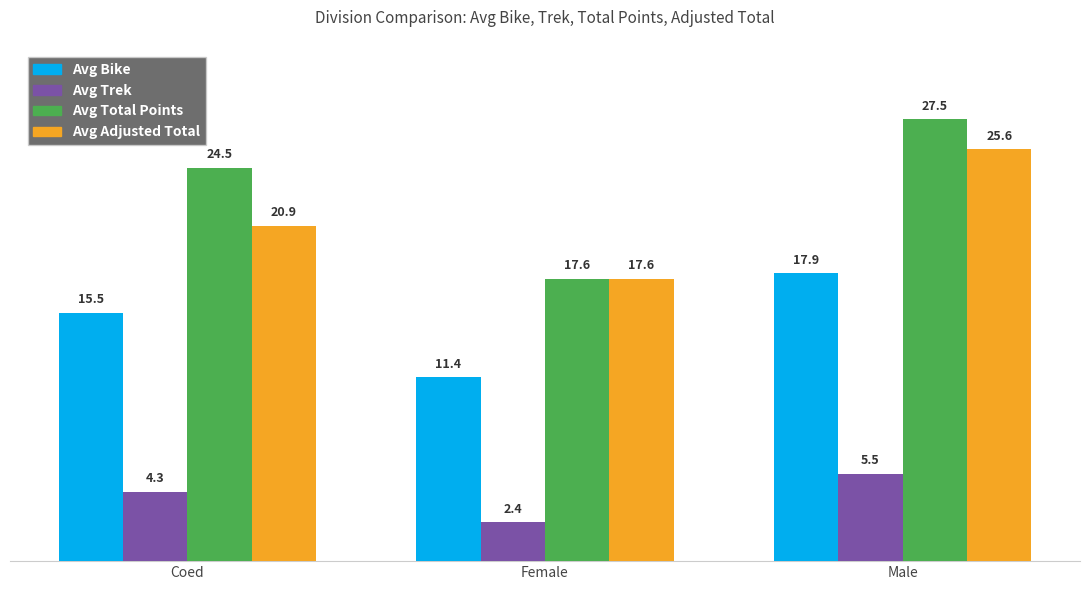

Reading left to right, extract all data points from this chart.

Avg Bike: Coed=15.5	Female=11.4	Male=17.9
Avg Trek: Coed=4.3	Female=2.4	Male=5.5
Avg Total Points: Coed=24.5	Female=17.6	Male=27.5
Avg Adjusted Total: Coed=20.9	Female=17.6	Male=25.6